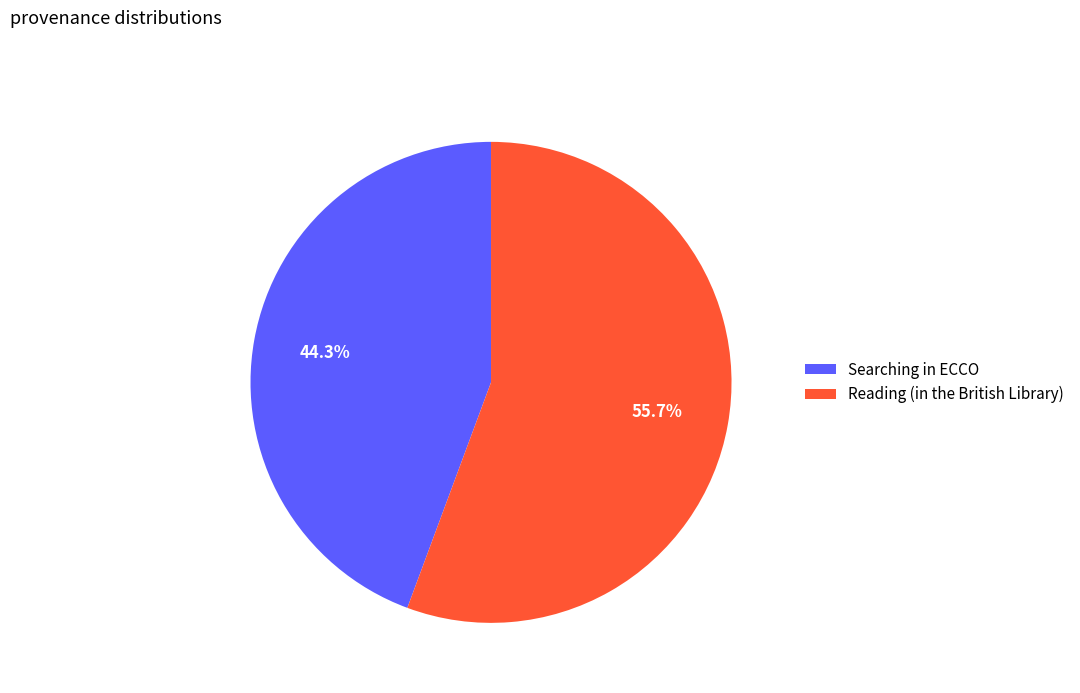

Count the number of slices in the pie.

2